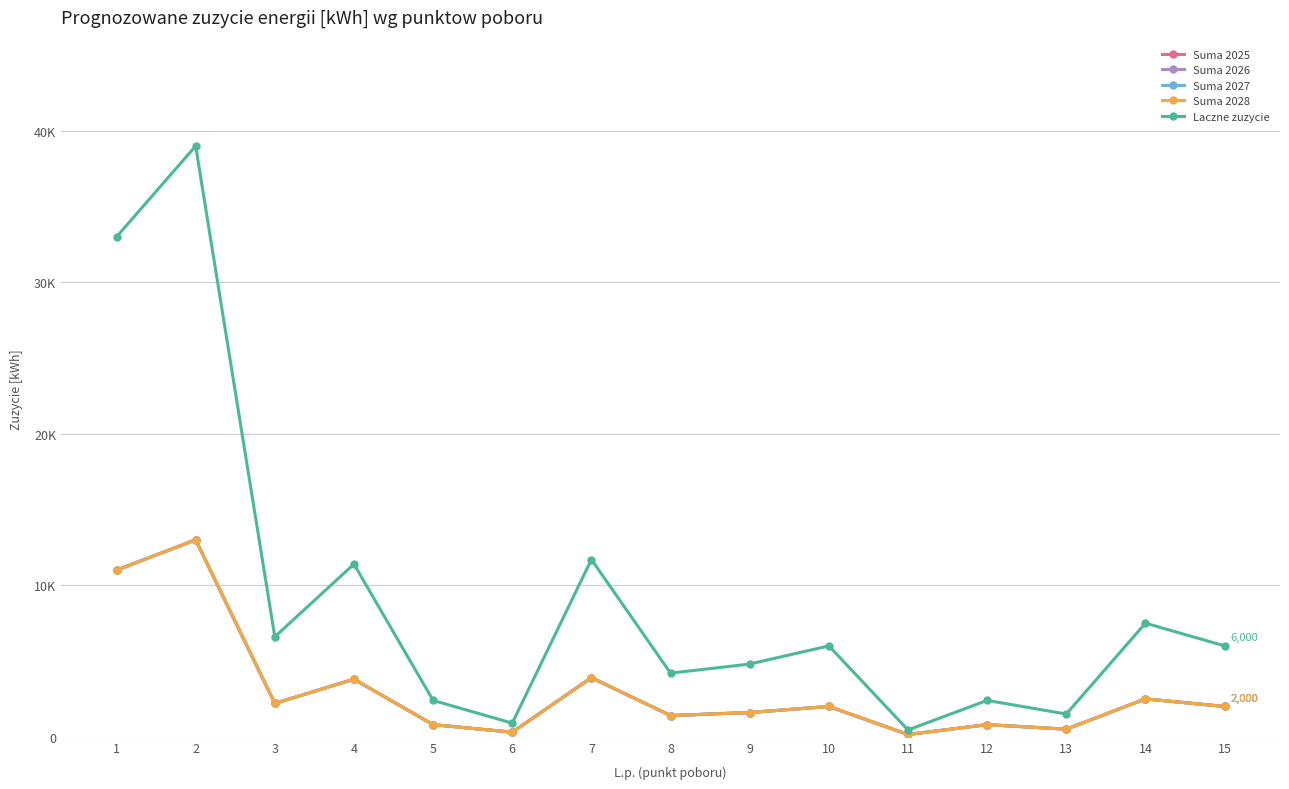

Does the chart have visible grid lines?

Yes